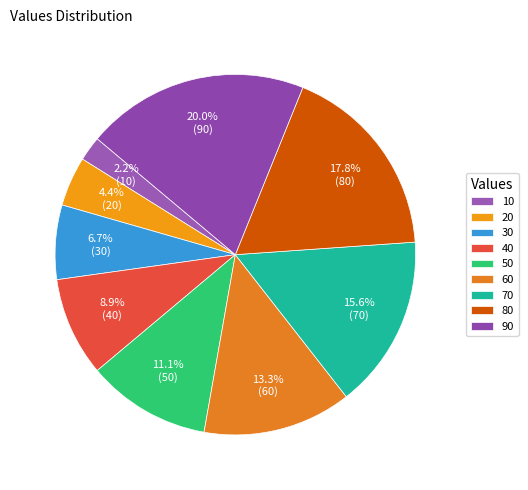

Which slice is the smallest?

10